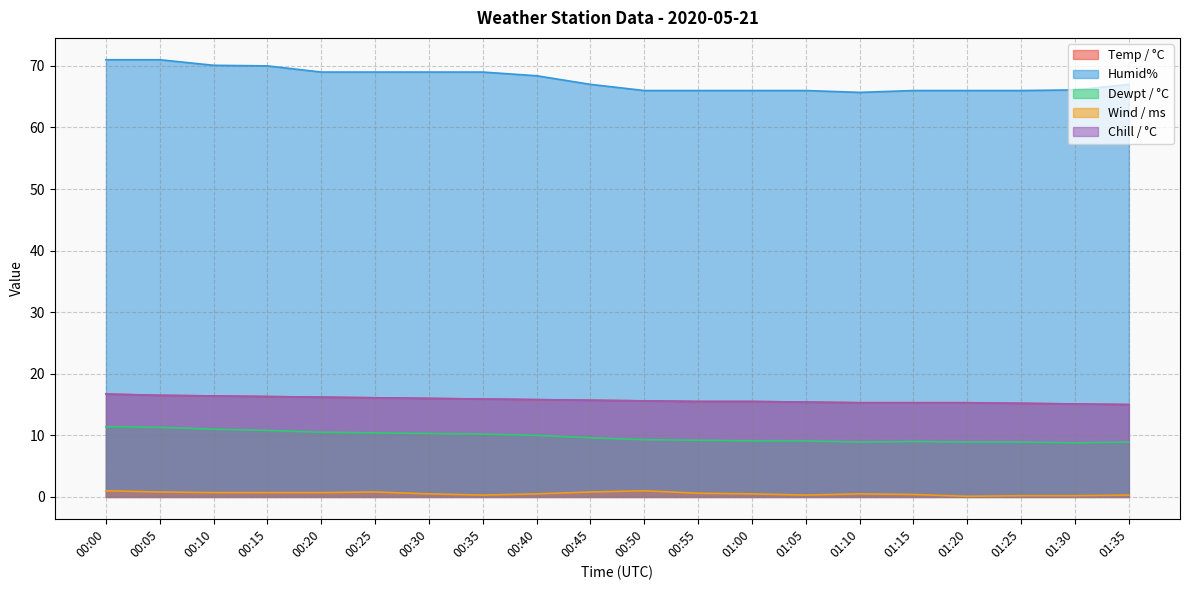

True or false: Humid% has a value of 67.0 at 01:35.

True